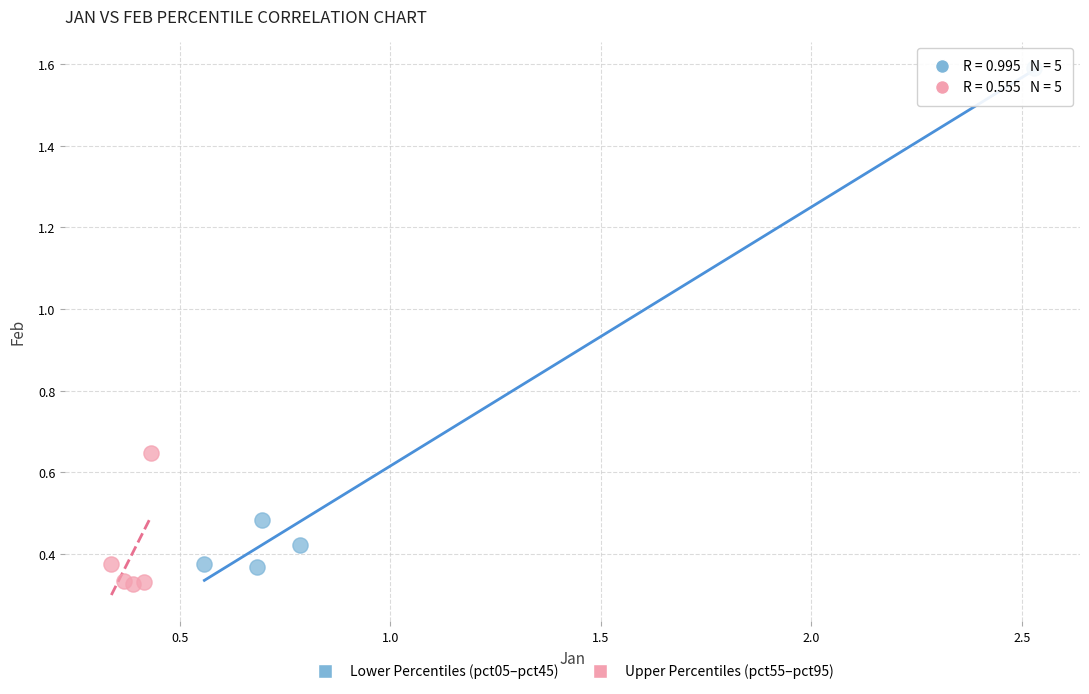

Which series contains the highest Y value?

Lower Percentiles (pct05–pct45)